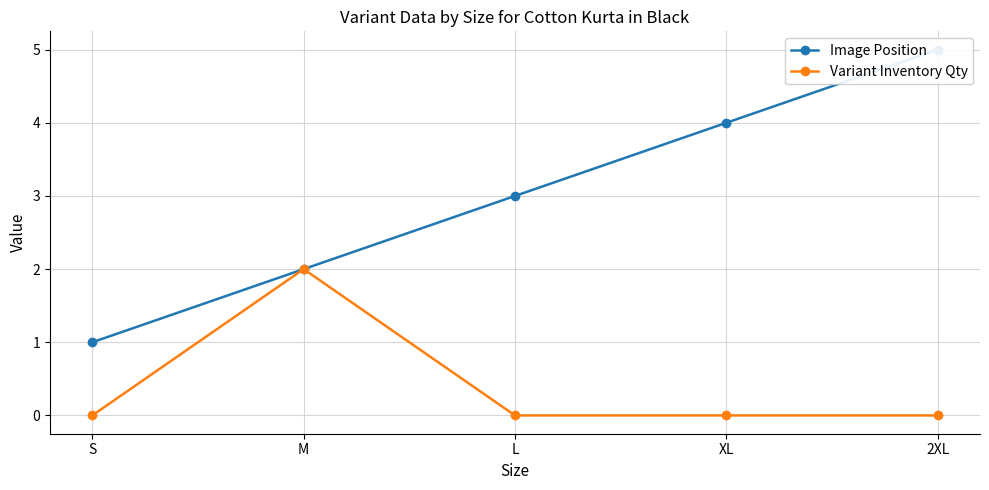

What is the sum of all Image Position values?

15